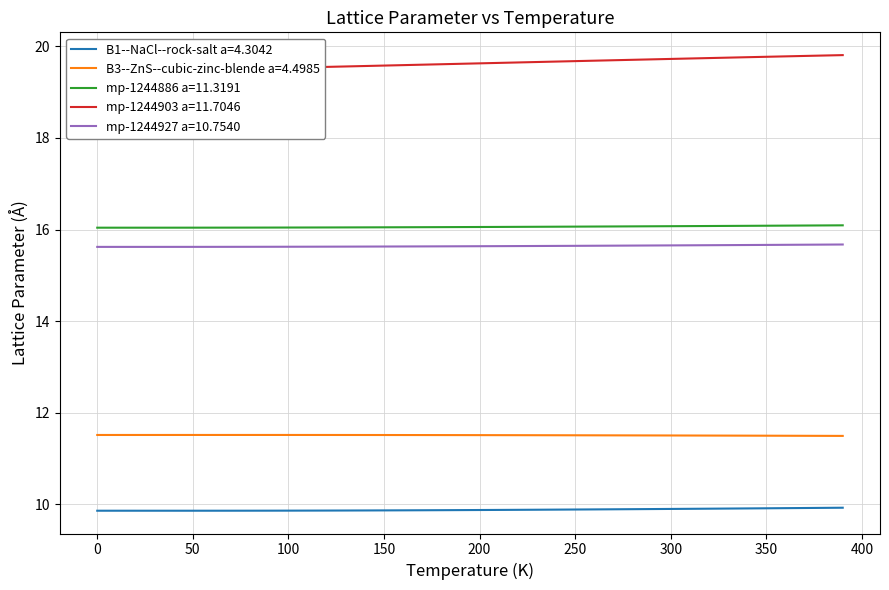

What is the lowest value of the B1--NaCl--rock-salt a=4.3042 series?

9.9